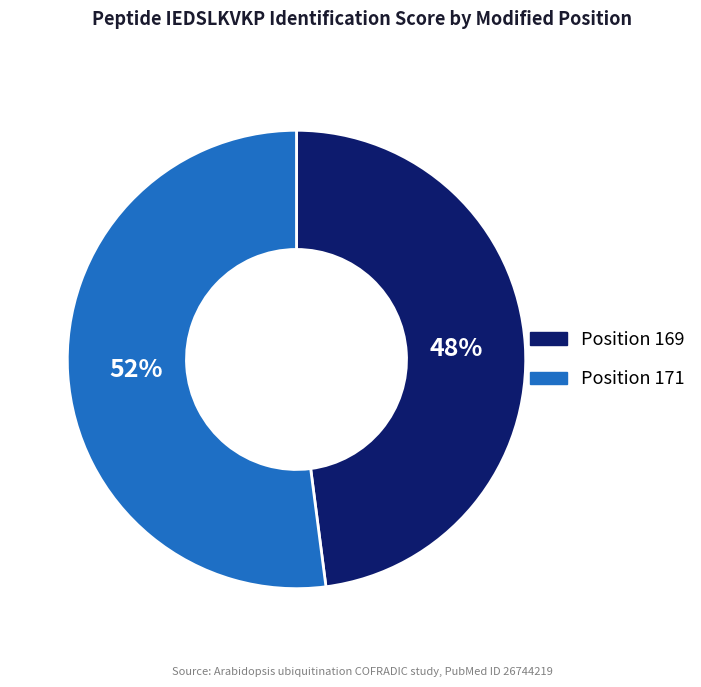

How many segments does this pie chart have?

2